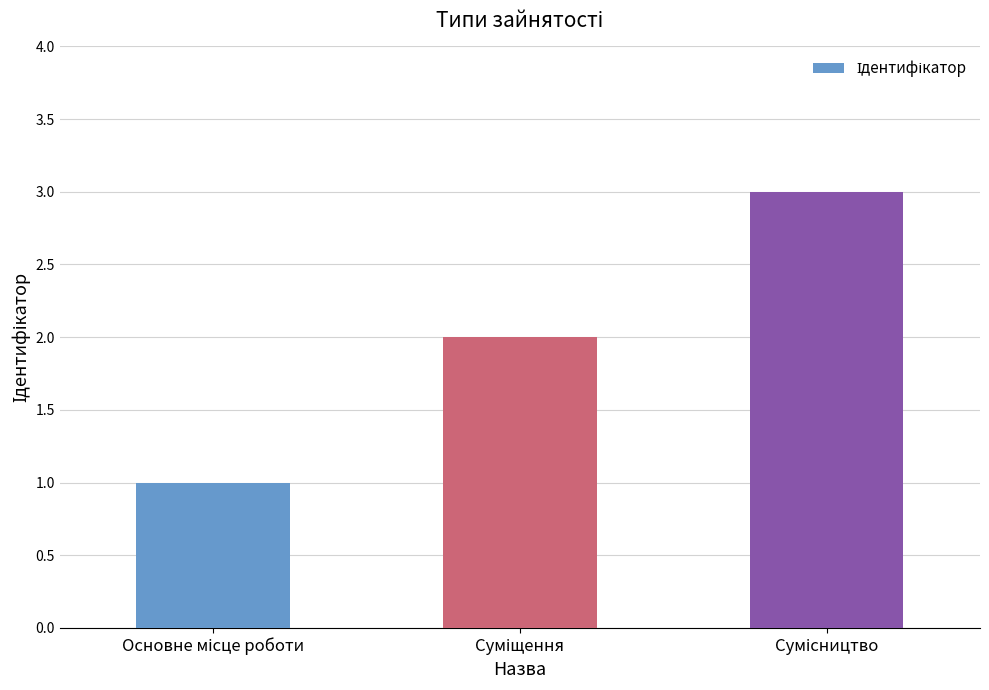

How many categories are shown in the chart?

3